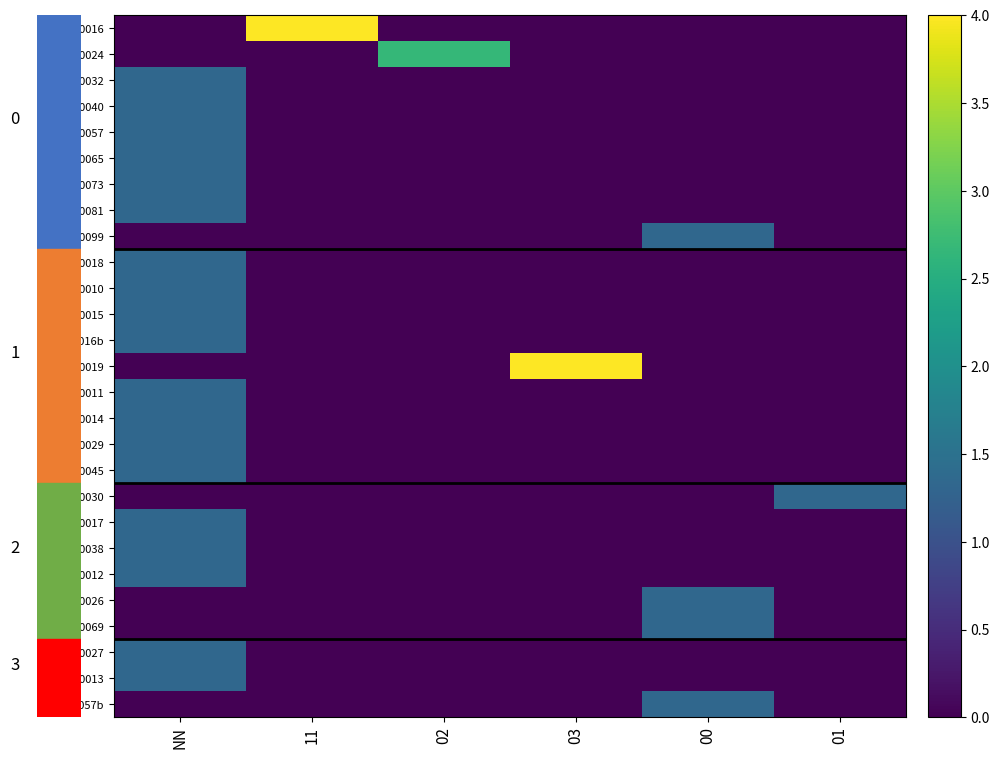

What is the total value across all series at 01?

1.3